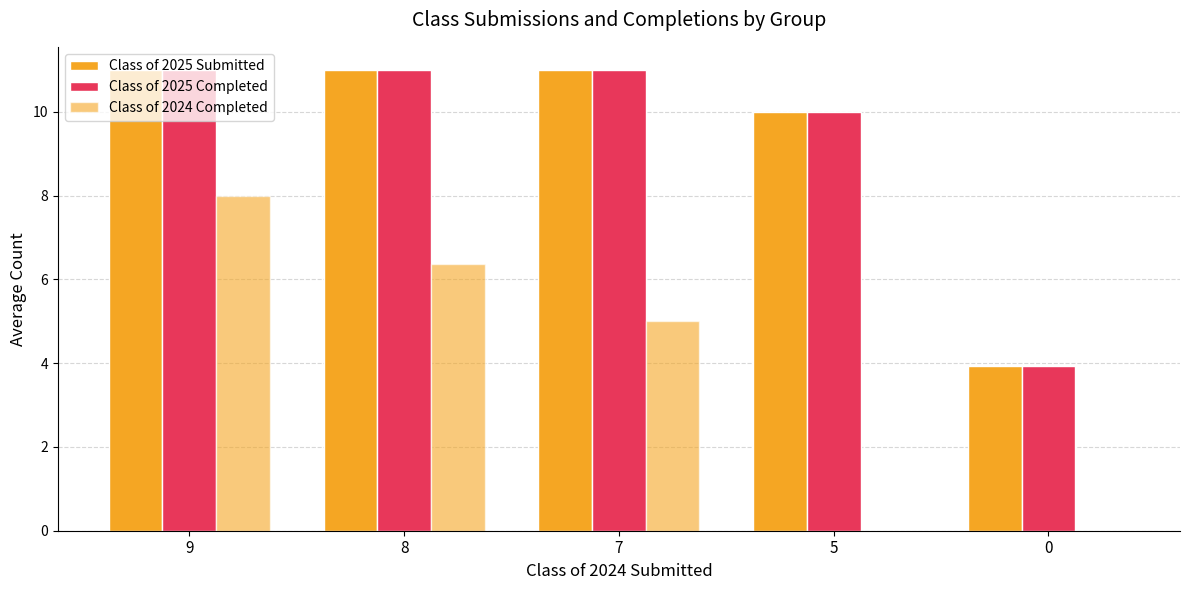

Are the bars horizontal?

No